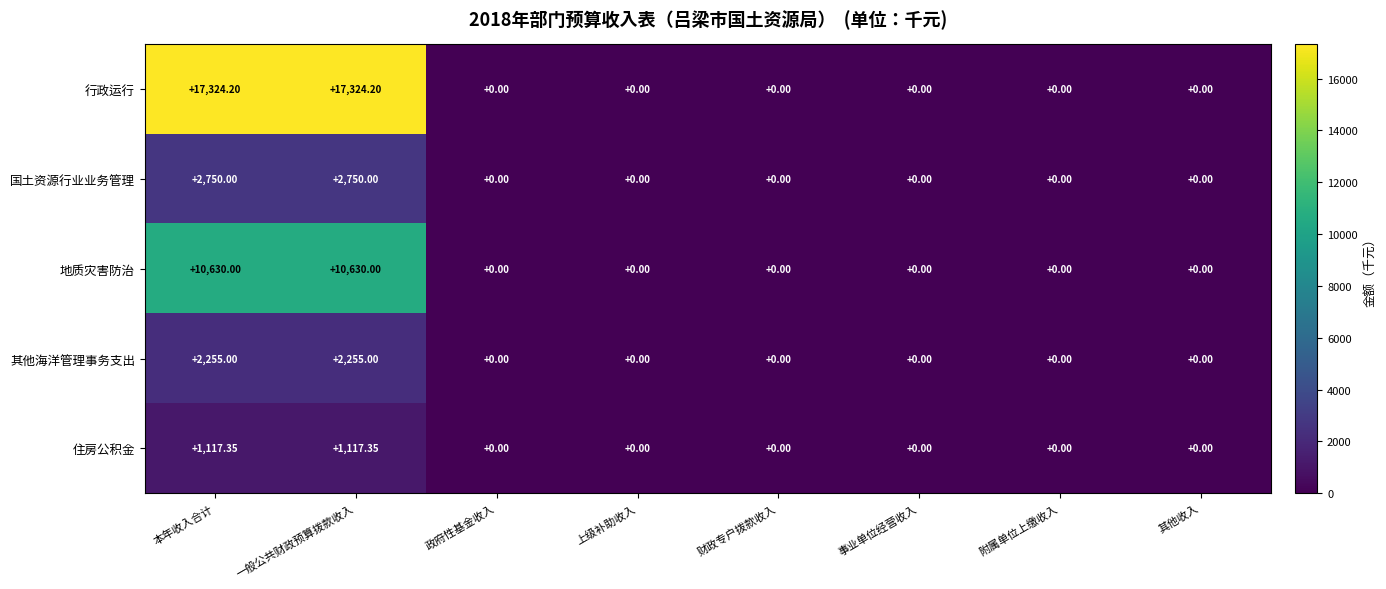

How many data points does each series have?

8